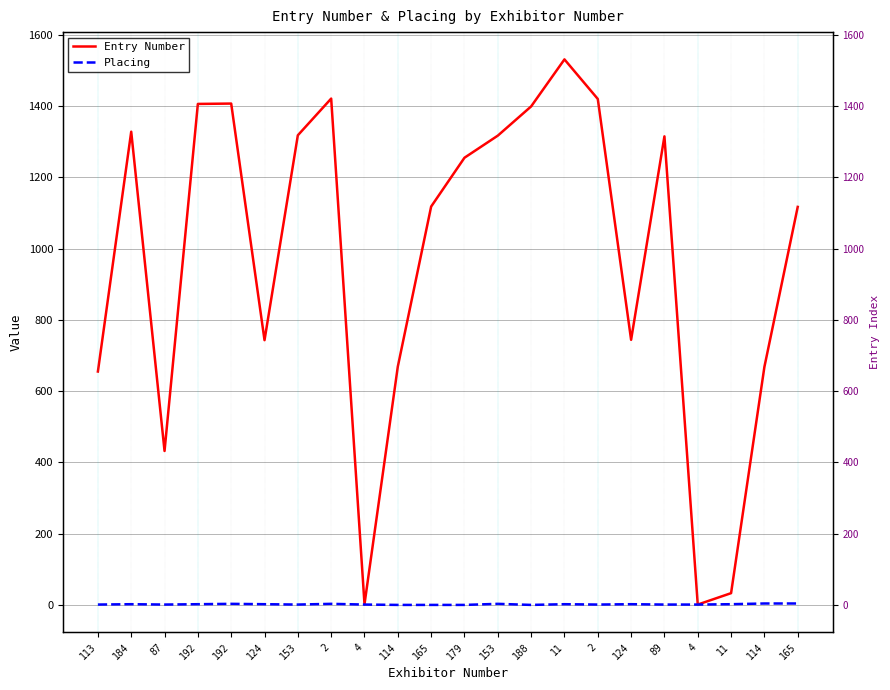

At which category is the sum across all series the highest?

11